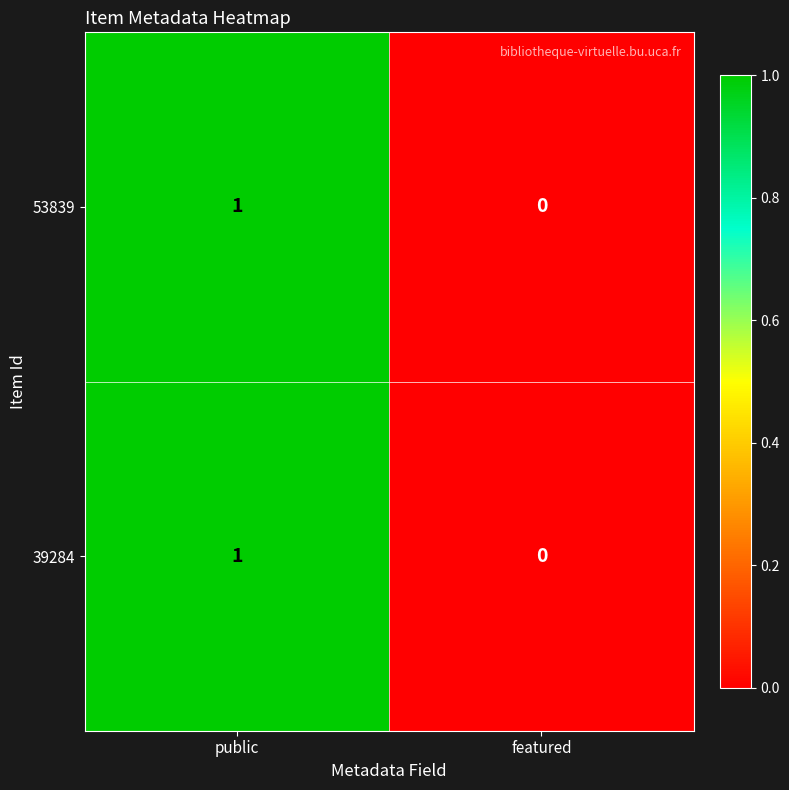

The 39284 series shows 0 at featured. True or false?

True